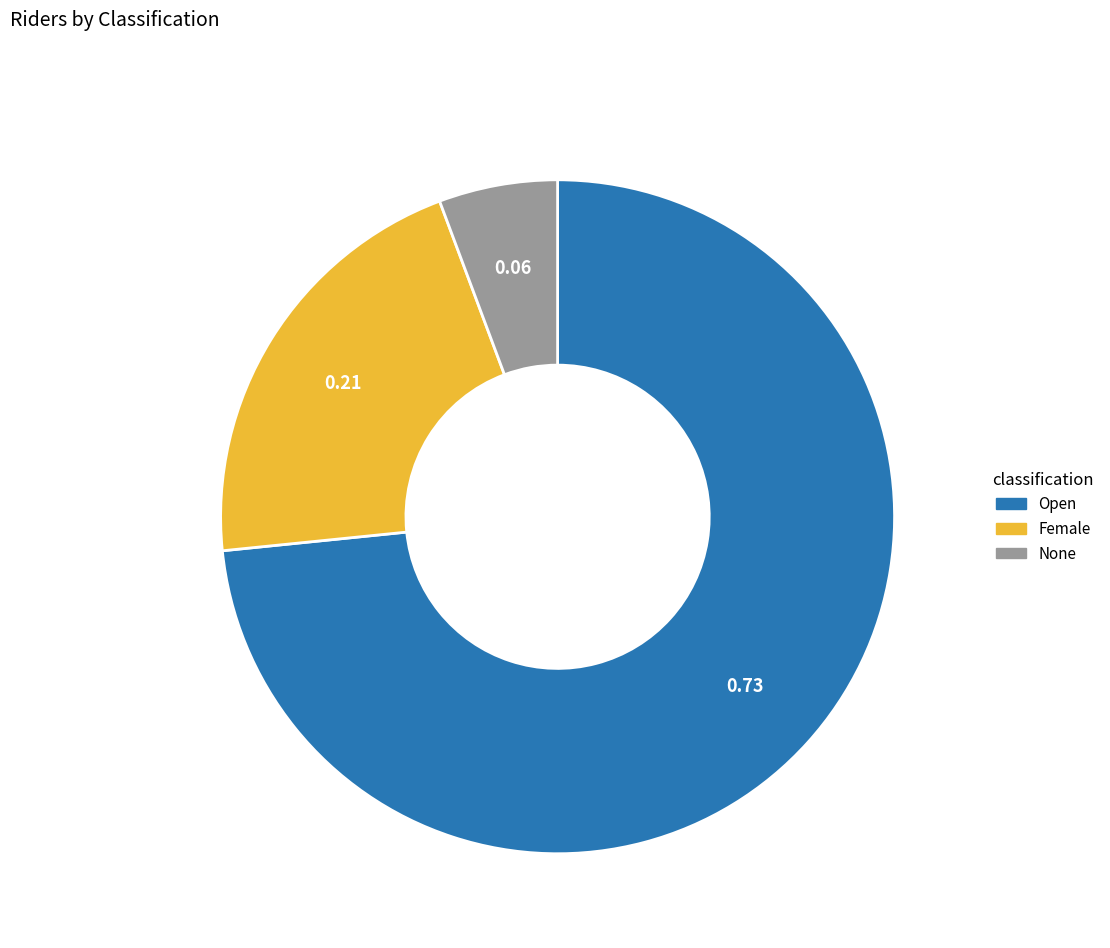

Does any single category account for the majority?

Yes